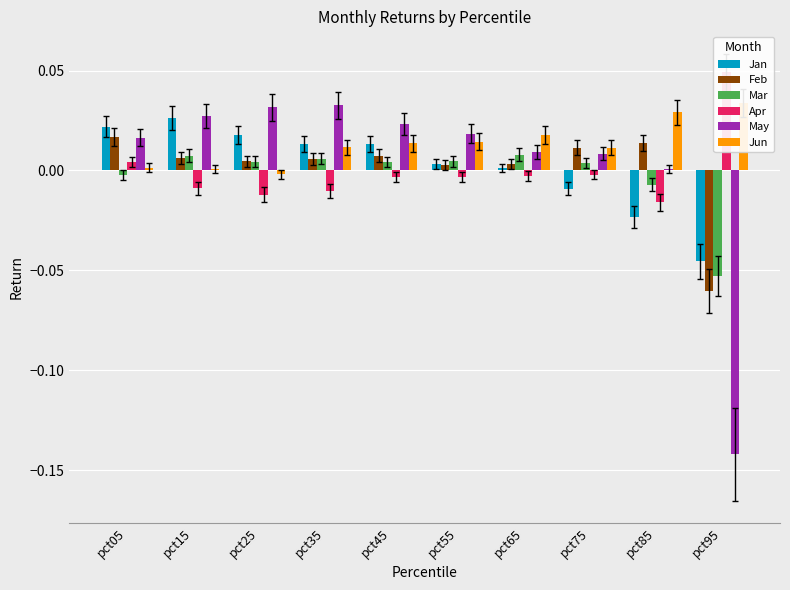

The Apr series shows -0.0 at pct25. True or false?

True